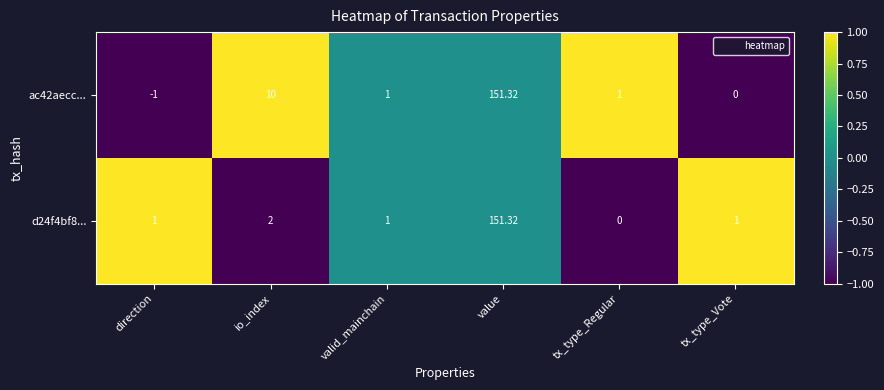

At which category does the chart reach its peak across all series?

value